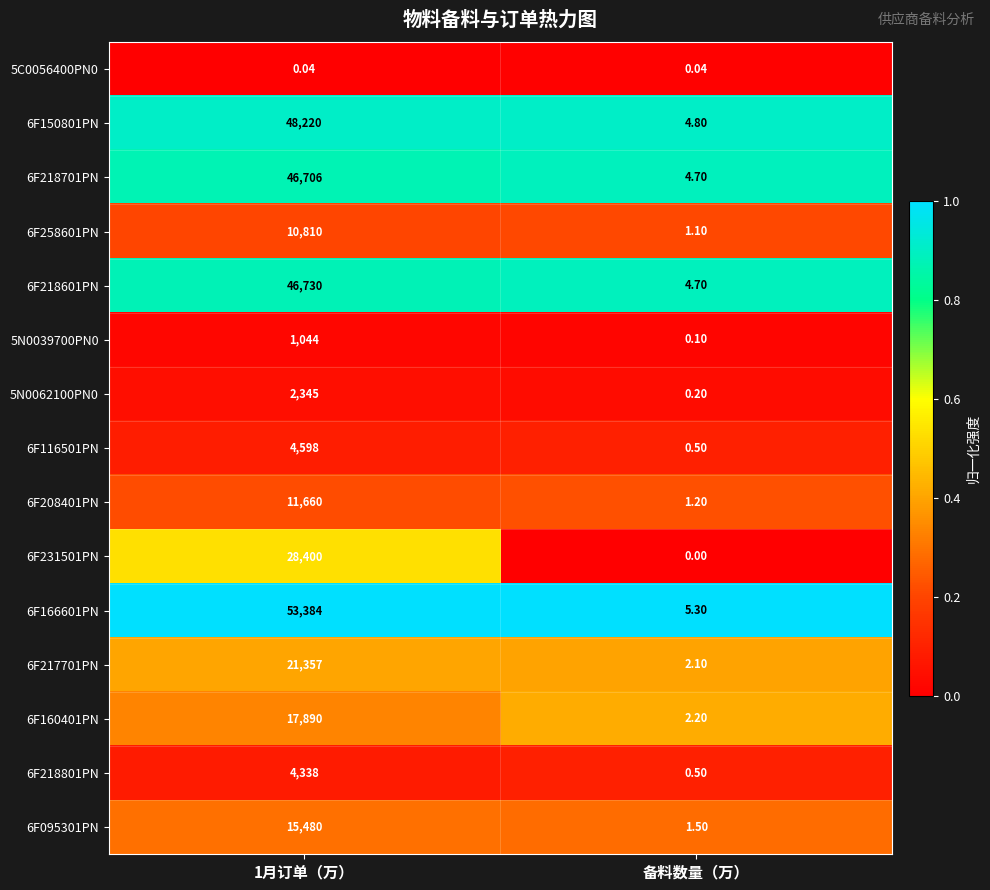

Which category has the lowest value across all series?

备料数量（万）